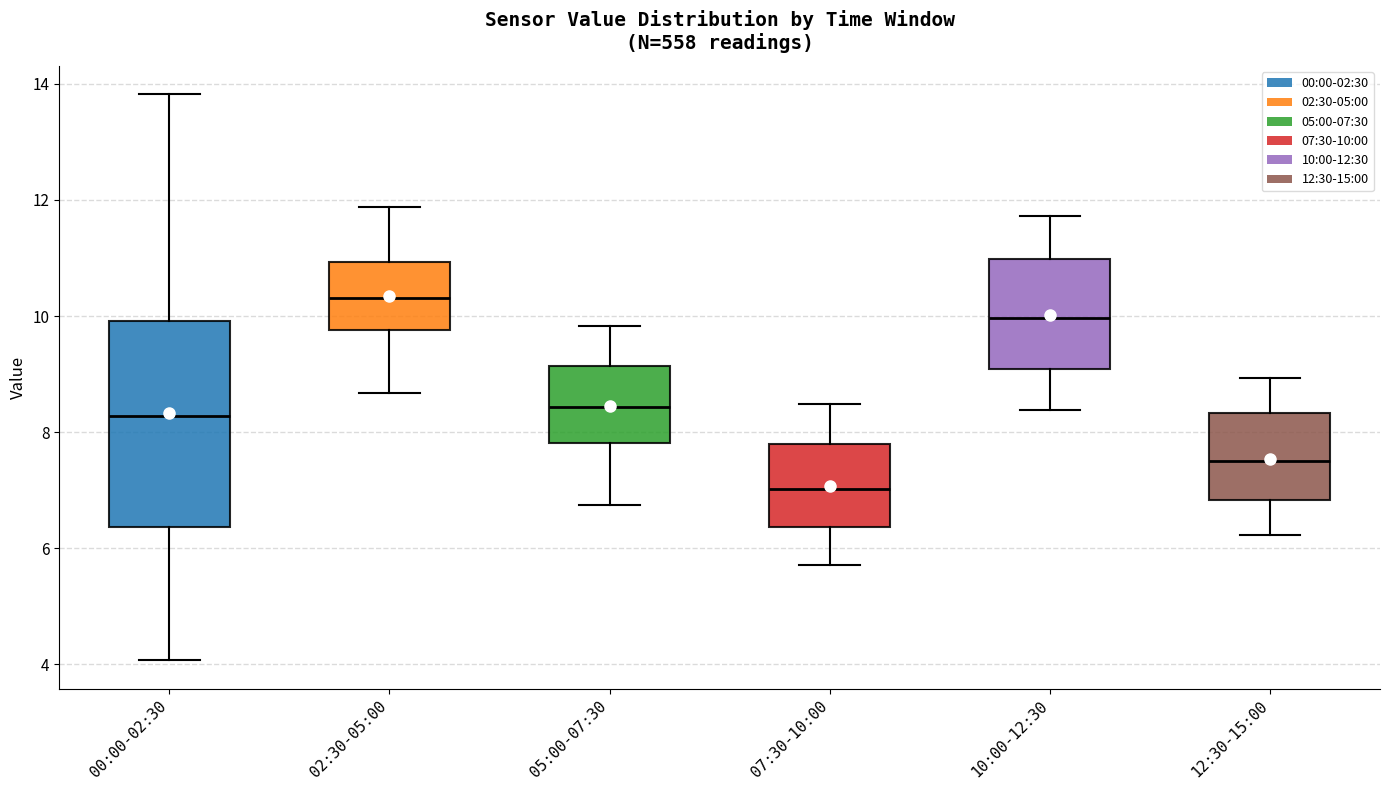

Comparing the boxes themselves (not the whiskers), which one is the tallest?

00:00-02:30